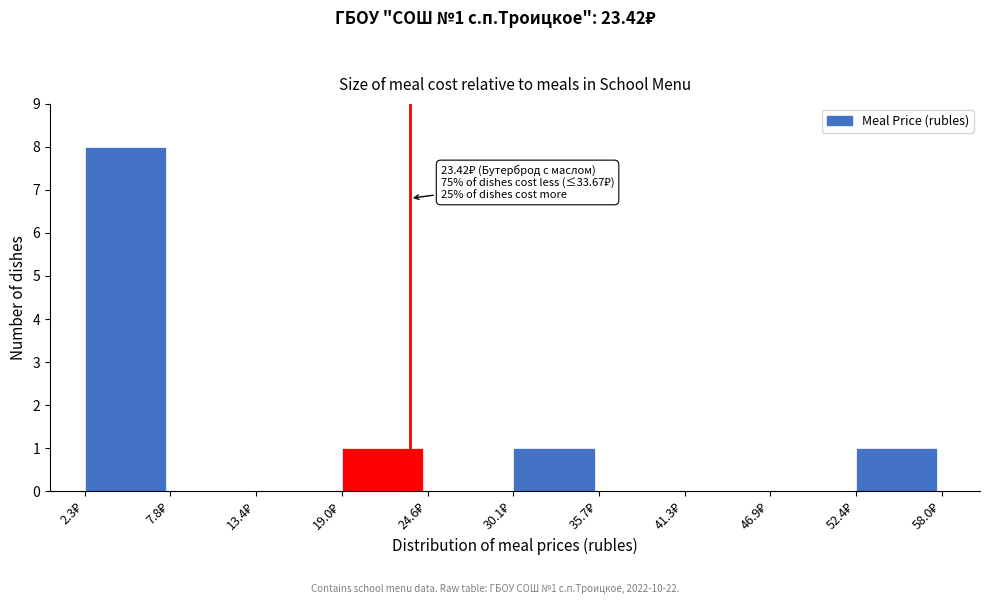

Which range on the x-axis has the tallest bar?

2 to 8